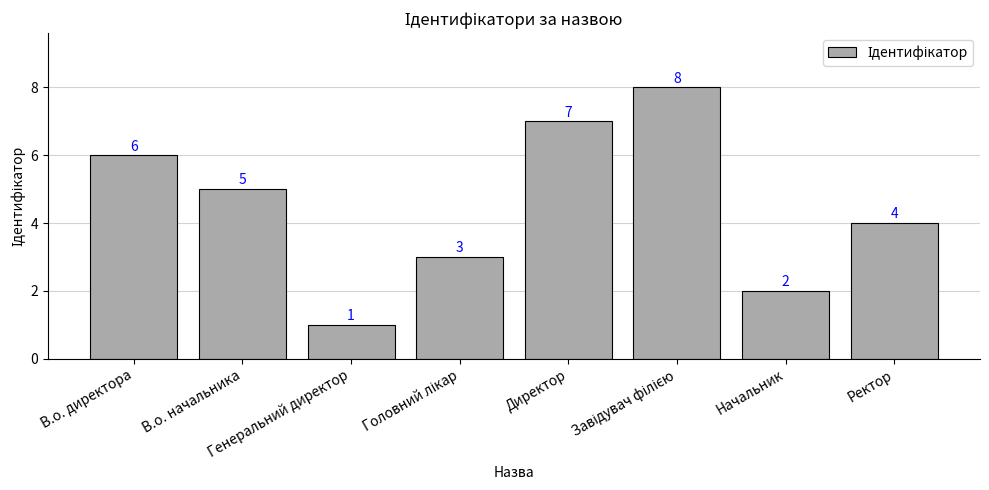

What is the label of the 7th bar from the right?

В.о. начальника